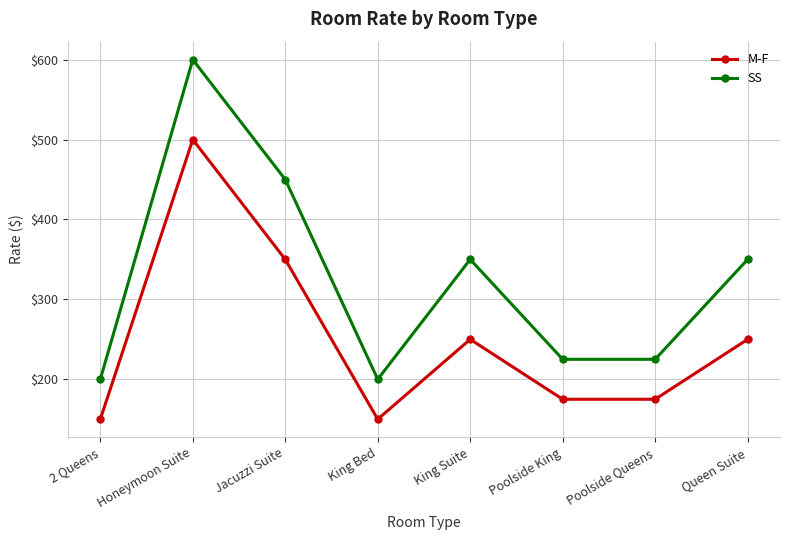

In SS, how many points are higher than both neighbors (excluding endpoints)?

2